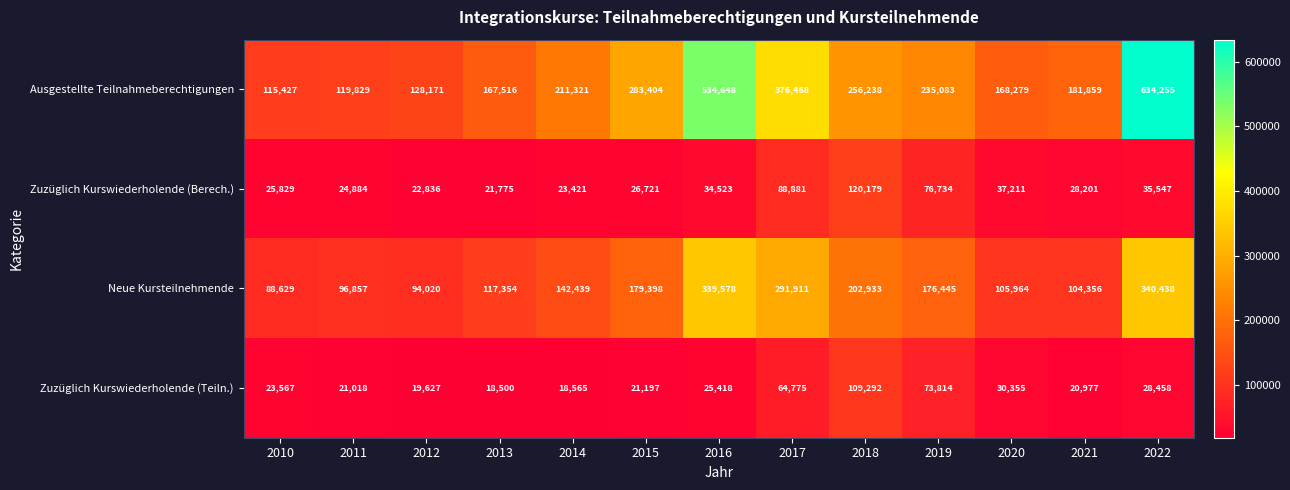

What is the difference between the Zuzüglich Kurswiederholende (Berech.) values at 2016 and 2011?

9639